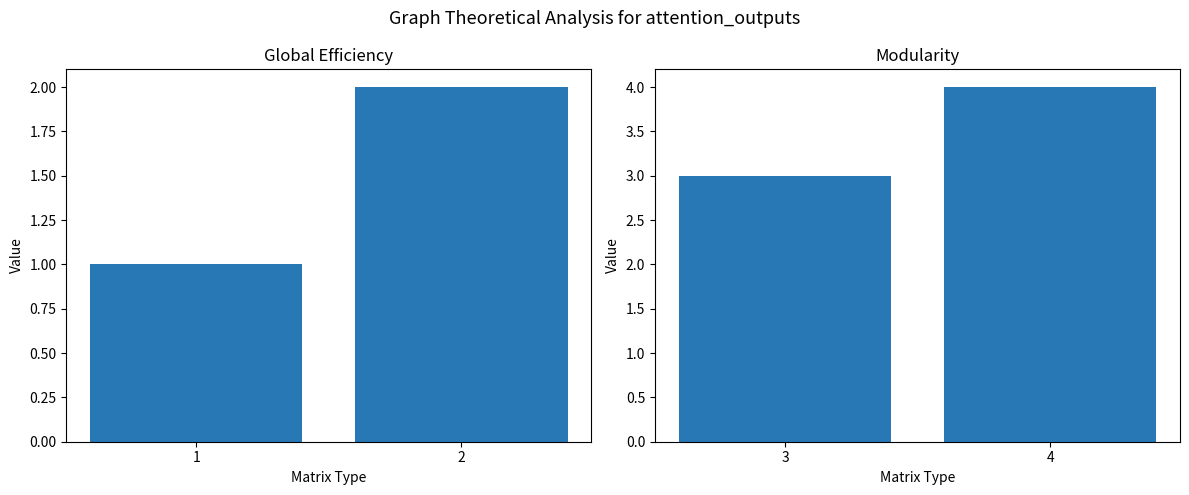

What is the highest value of the col_1_left series?

2